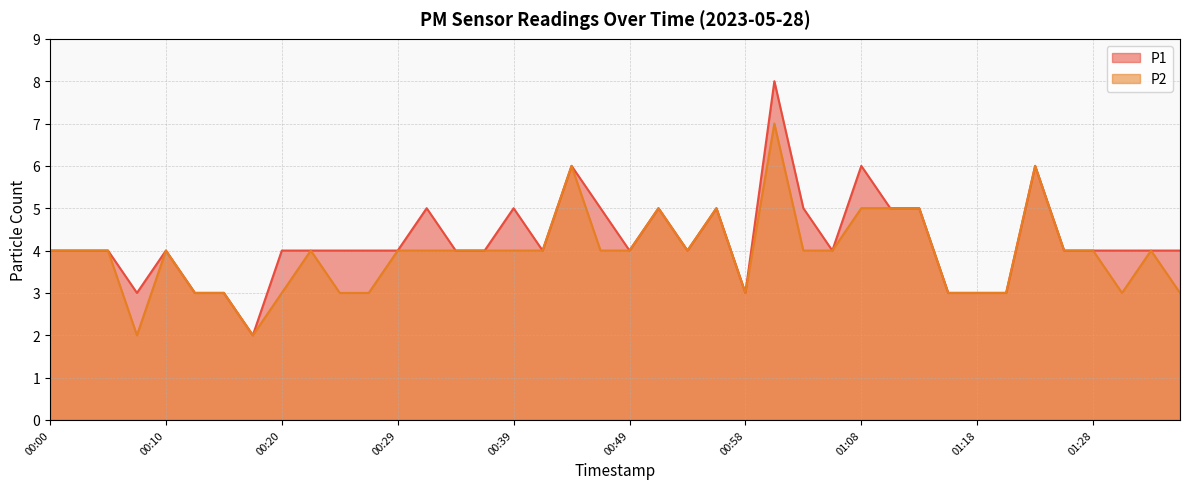

Rank the series at 01:25 from lowest to highest value.

P1, P2